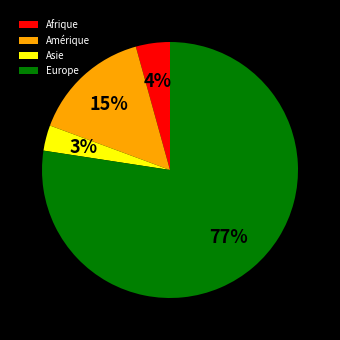

The Amérique slice represents 15% of the pie. True or false?

True